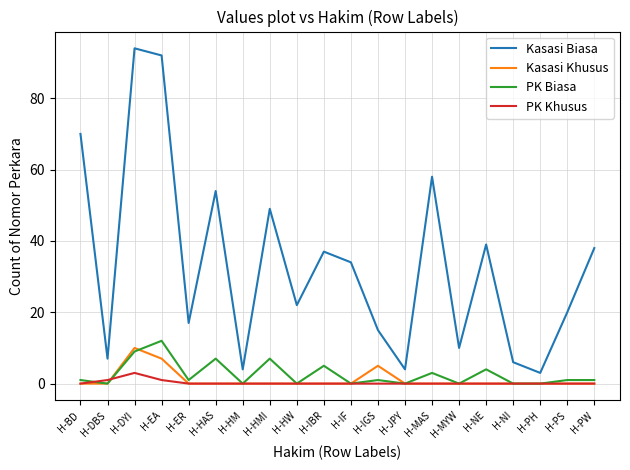

What is the difference between the highest and lowest values at H-IBR?

37